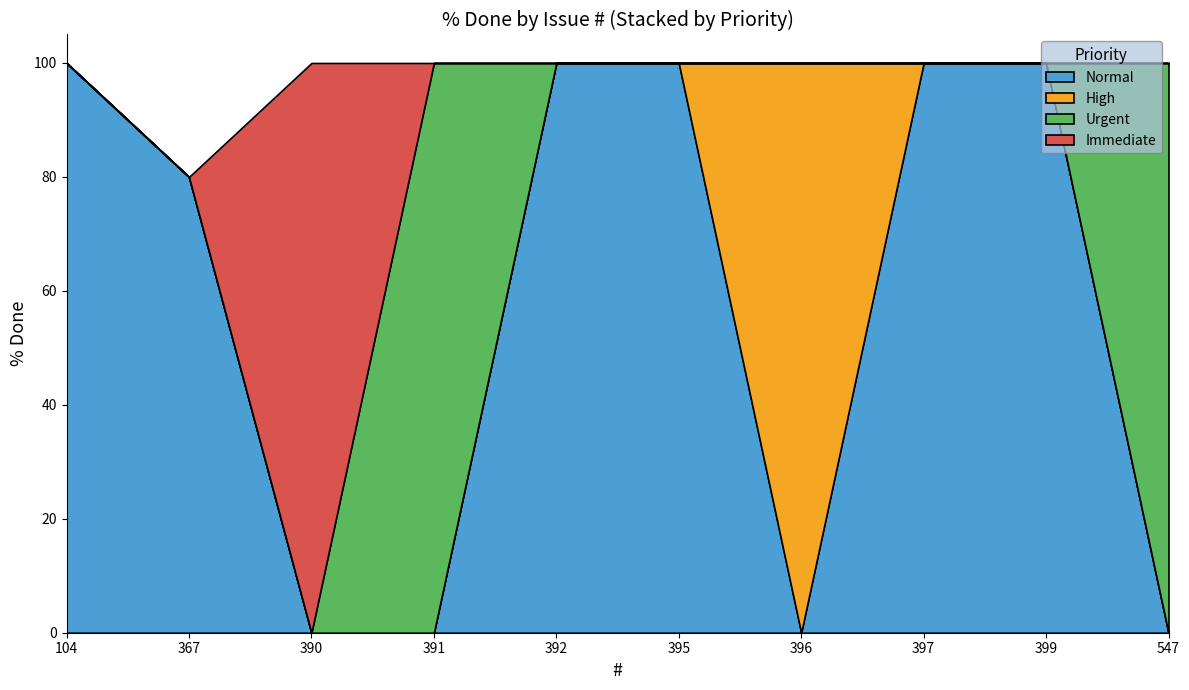

Reading left to right, what are all the values shown in this chart?

104=100	367=80	390=100	391=100	392=100	395=100	396=100	397=100	399=100	547=100